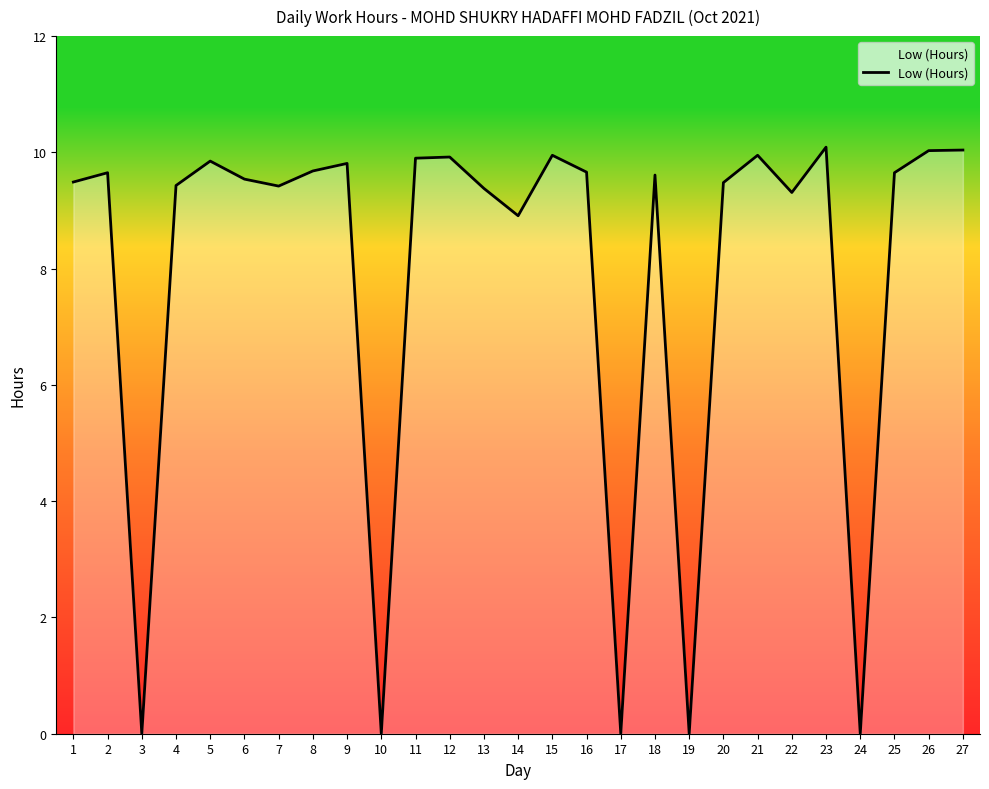

What is the greatest value displayed?

10.1